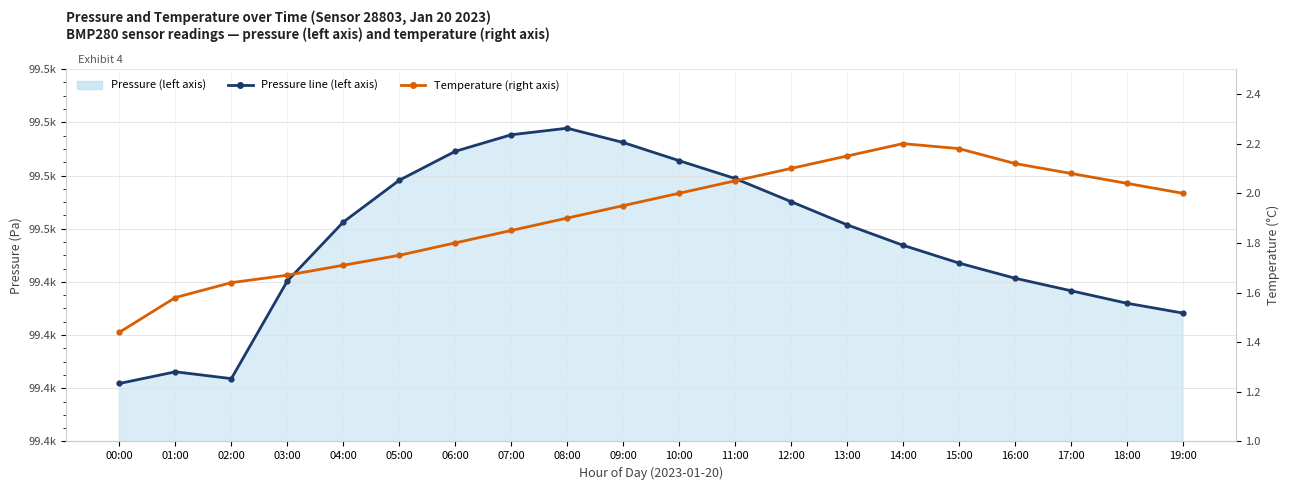

Reading right to left, what are all the values shown in this chart?

Pressure (left axis): 99428.3	99432.0	99436.7	99441.4	99447.1	99453.8	99461.5	99470.2	99478.9	99485.6	99492.4	99497.8	99495.3	99489.1	99478.2	99462.5	99440.3	99403.6	99406.2	99401.8
Temperature (right axis): 2.0	2.0	2.1	2.1	2.2	2.2	2.1	2.1	2.0	2.0	1.9	1.9	1.9	1.8	1.8	1.7	1.7	1.6	1.6	1.4